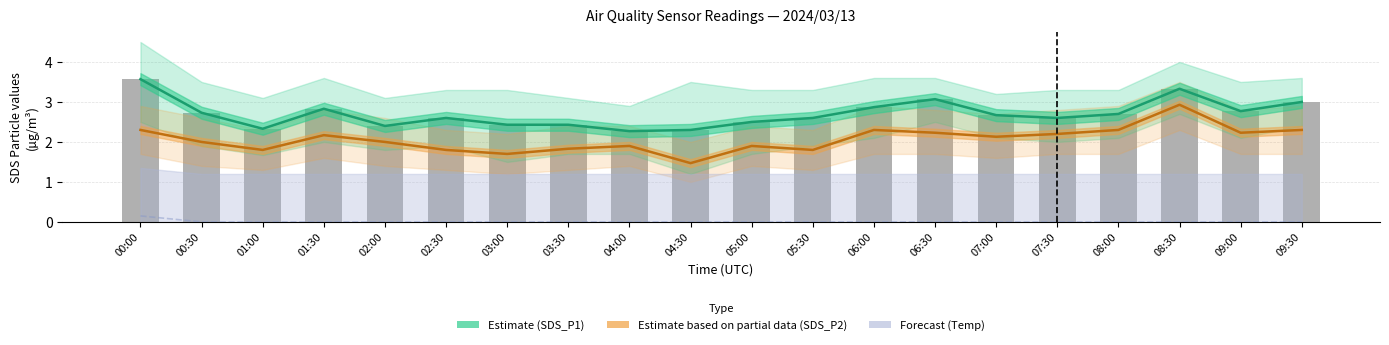

What are all the series names shown in the legend?

Estimate (SDS_P1), Estimate based on partial data (SDS_P2), Forecast (Temp)